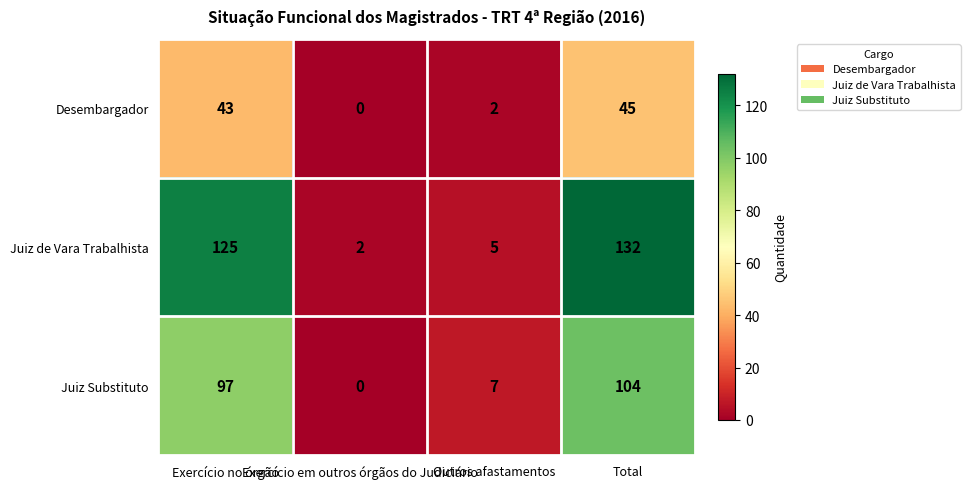

Which series has the largest range (max minus min)?

Juiz de Vara Trabalhista